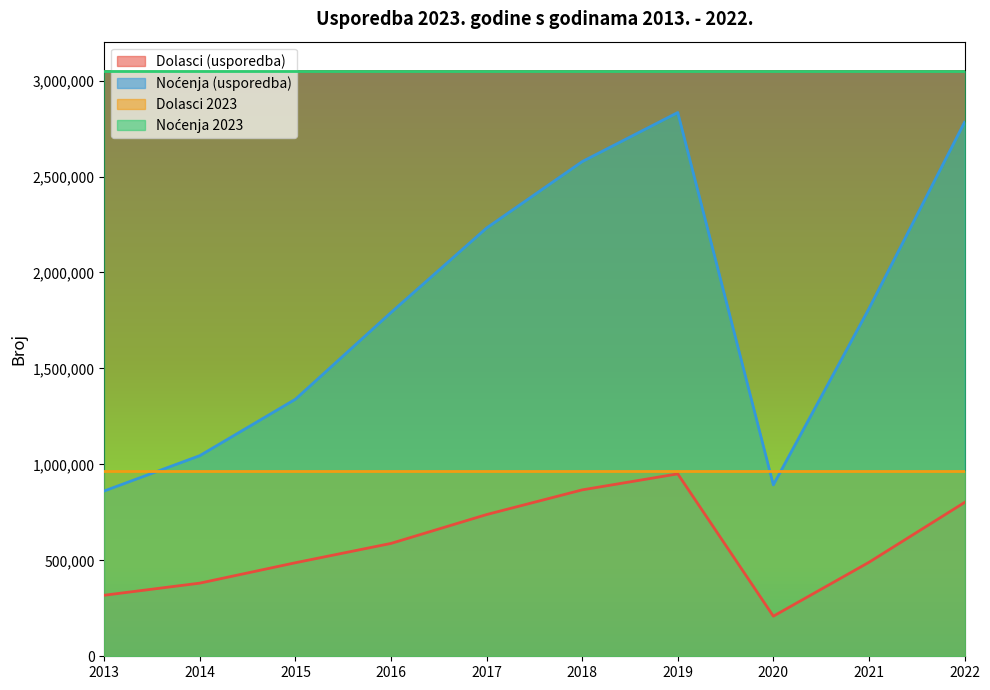

Read the Dolasci (usporedba) value at 2019.

950560